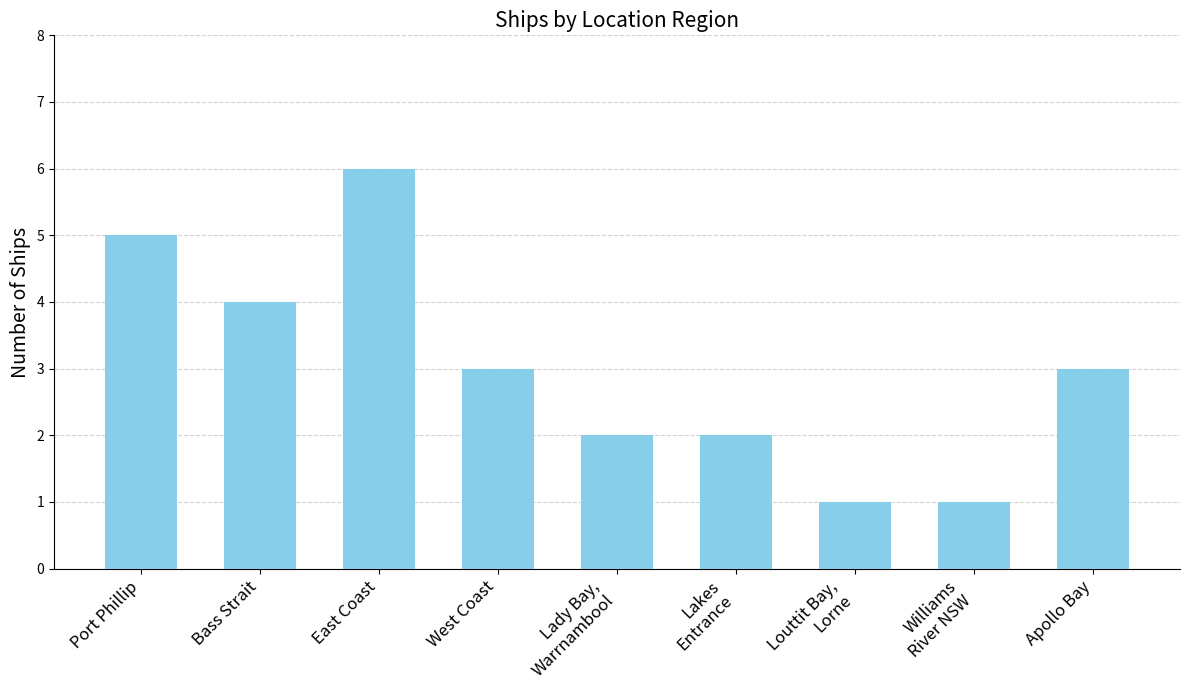

What is the difference between the maximum and minimum values?

5